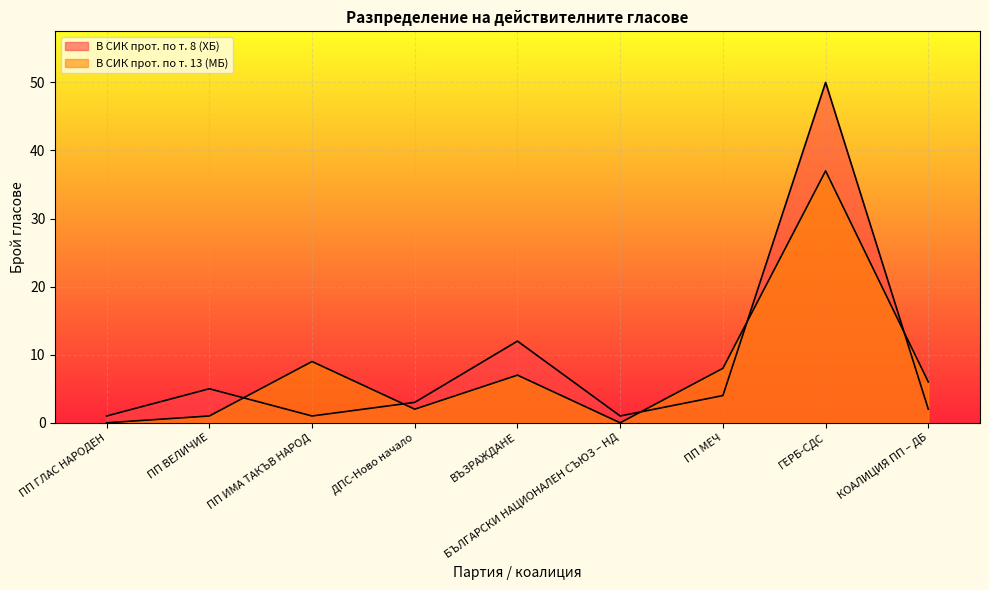

Rank the series by their average value, from lowest to highest.

В СИК прот. по т. 13 (МБ), В СИК прот. по т. 8 (ХБ)